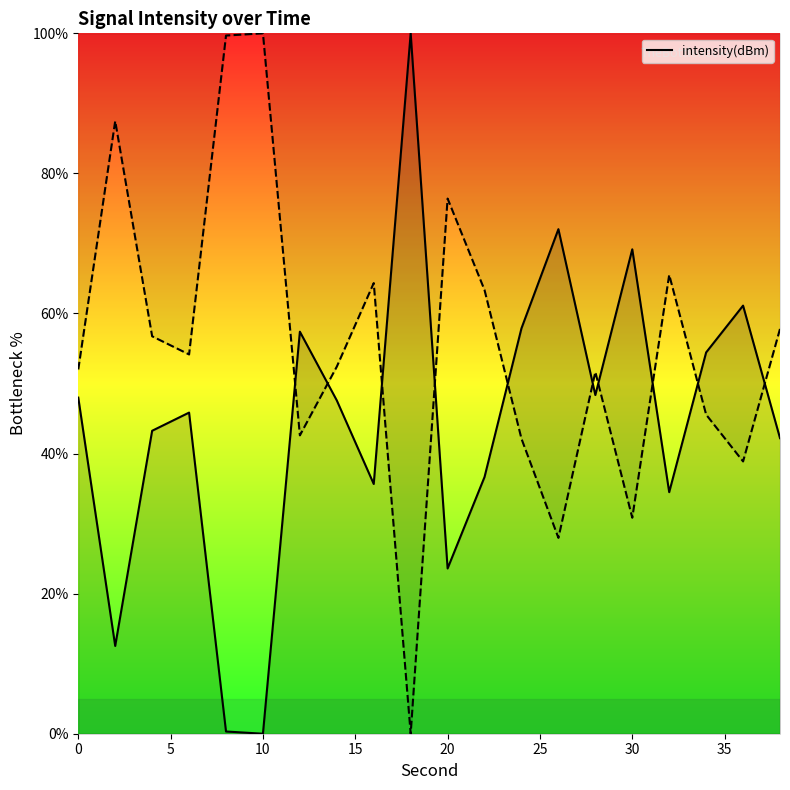

How many data points are less than 47?

10